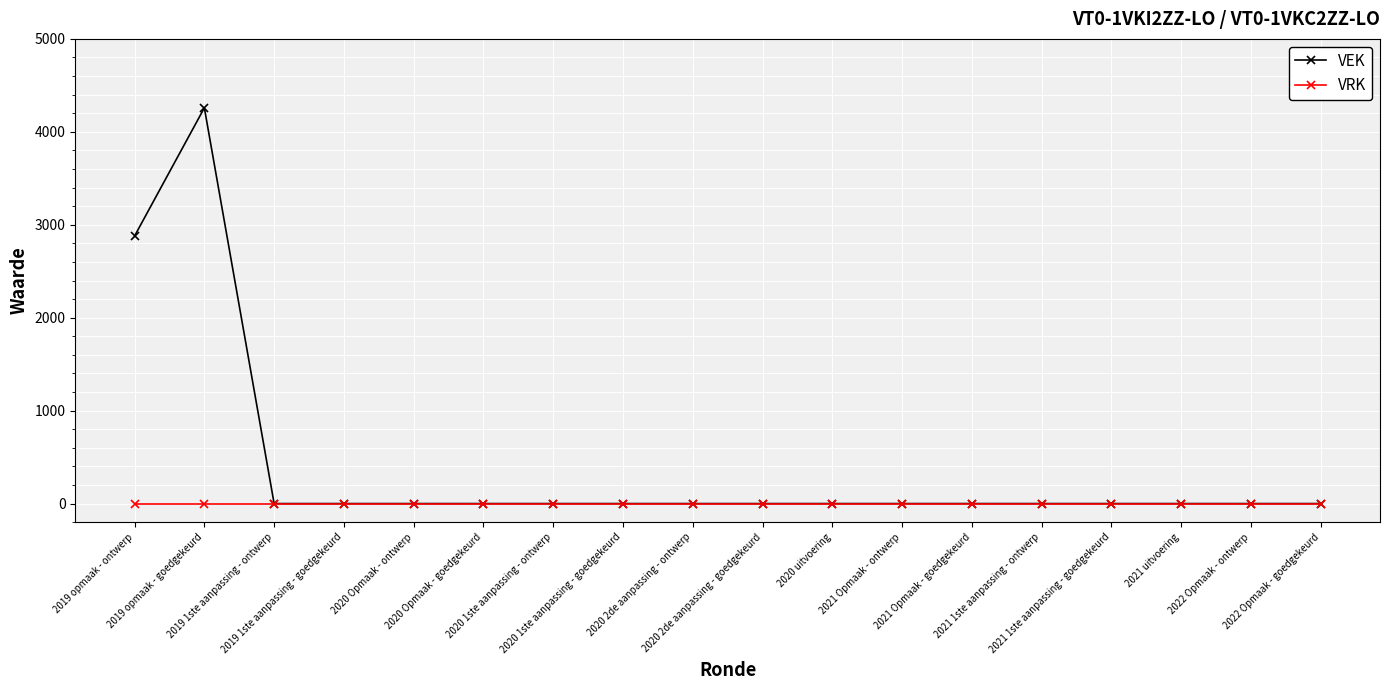

The value of VEK at 2020 1ste aanpassing - ontwerp is -2309. True or false?

False